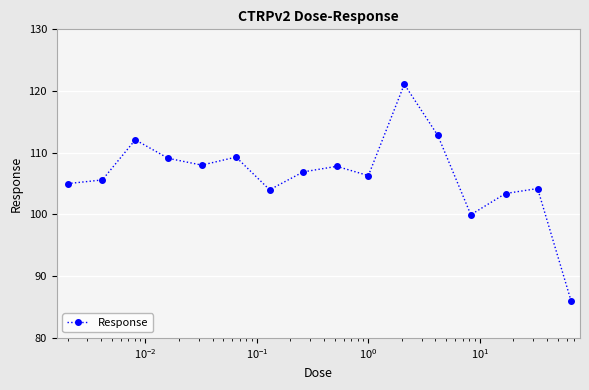

True or false: there are more than 0 points higher than both neighbors.

True